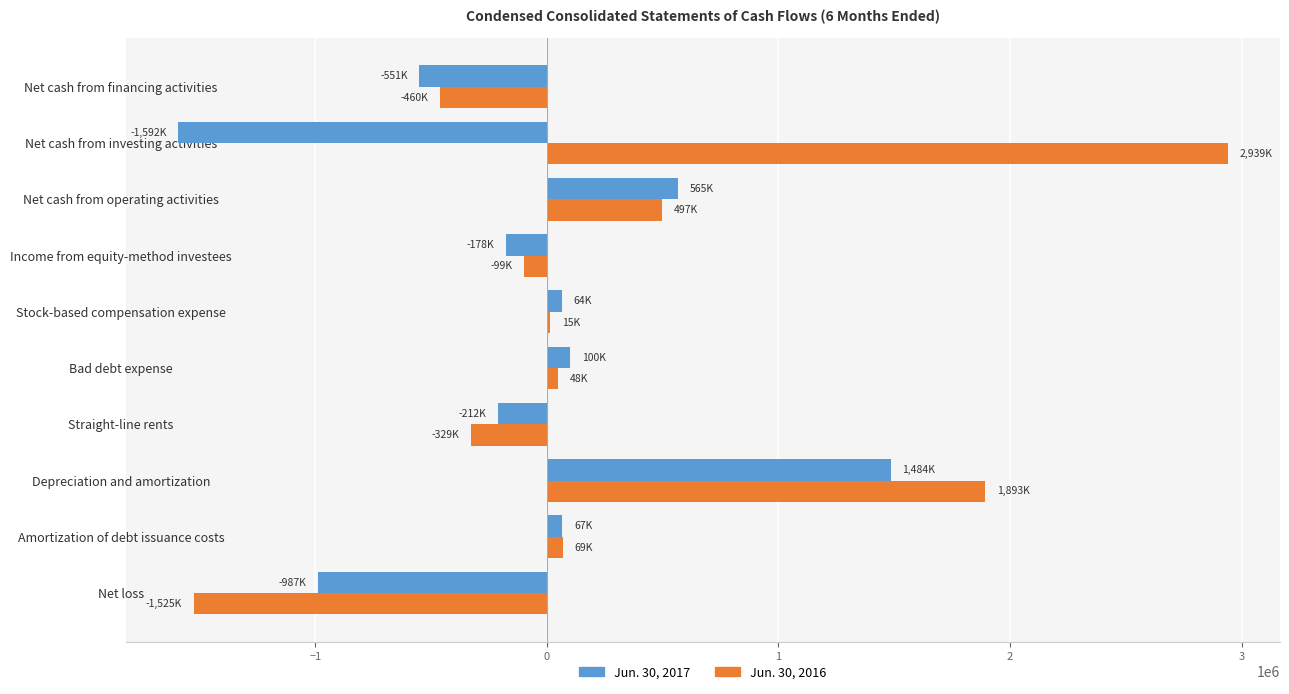

How many data points does each series have?

10